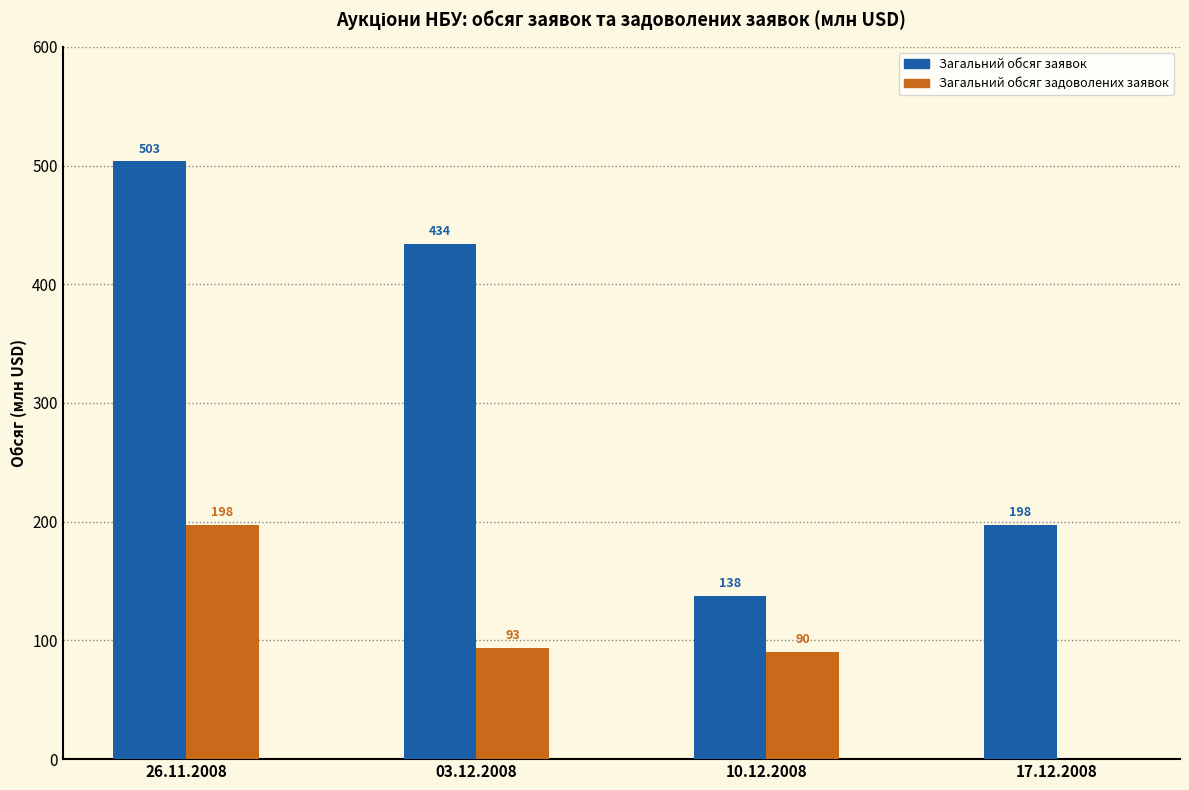

What value does the Загальний обсяг заявок series have at 17.12.2008?

197.5